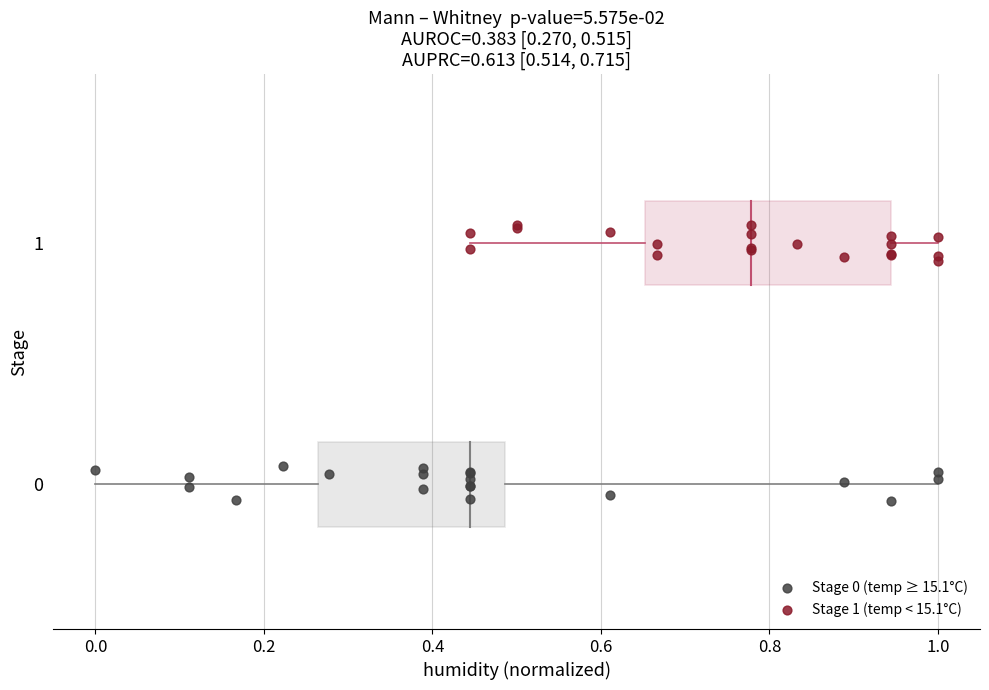

Which series reaches the maximum Y coordinate?

Stage 1 (temp < 15.1°C)